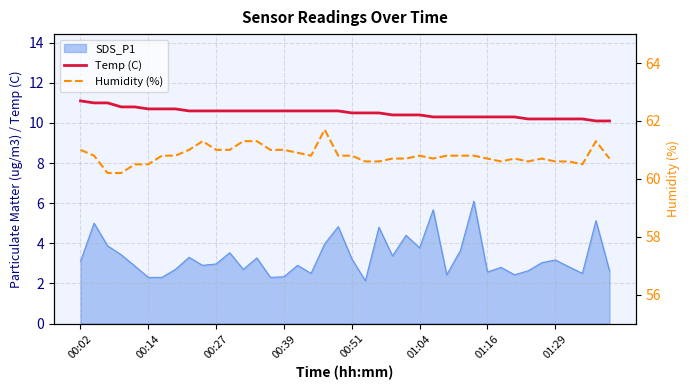

What position from the left is 28?

29